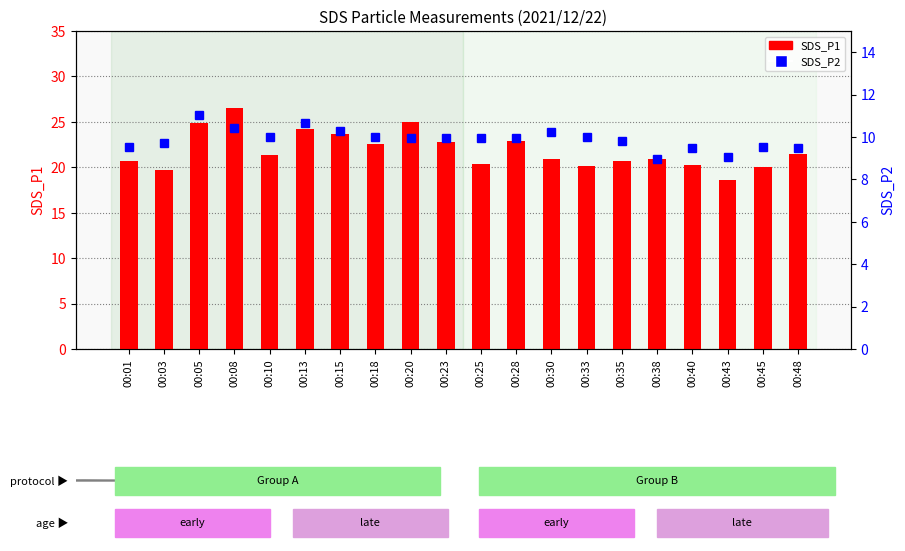

At which label does SDS_P2 reach its minimum?

00:38